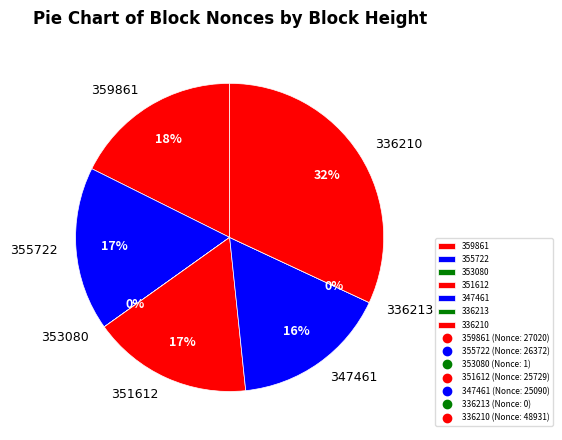

How much of the chart is everything except 355722?

82.8%